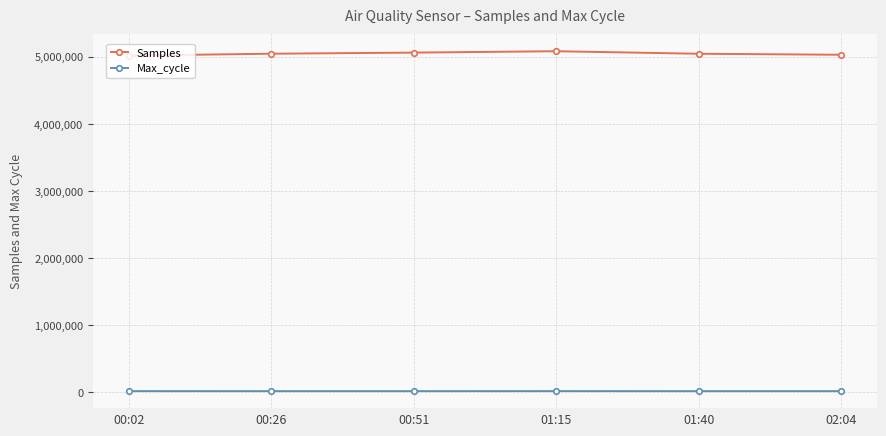

Where does the Max_cycle series first go above 20094?

00:02